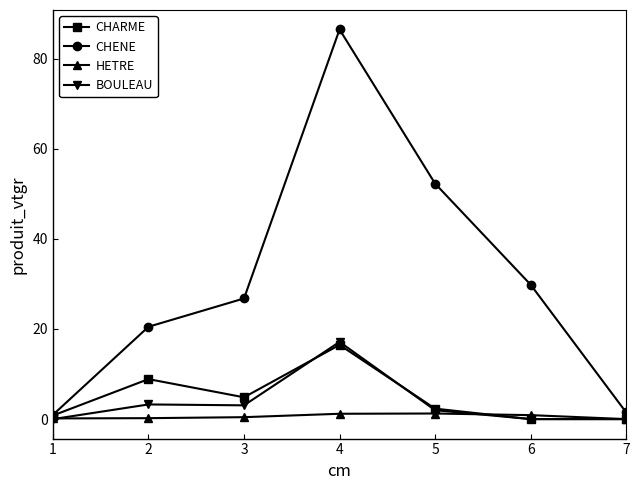

What is the sum of all CHENE values?

218.2